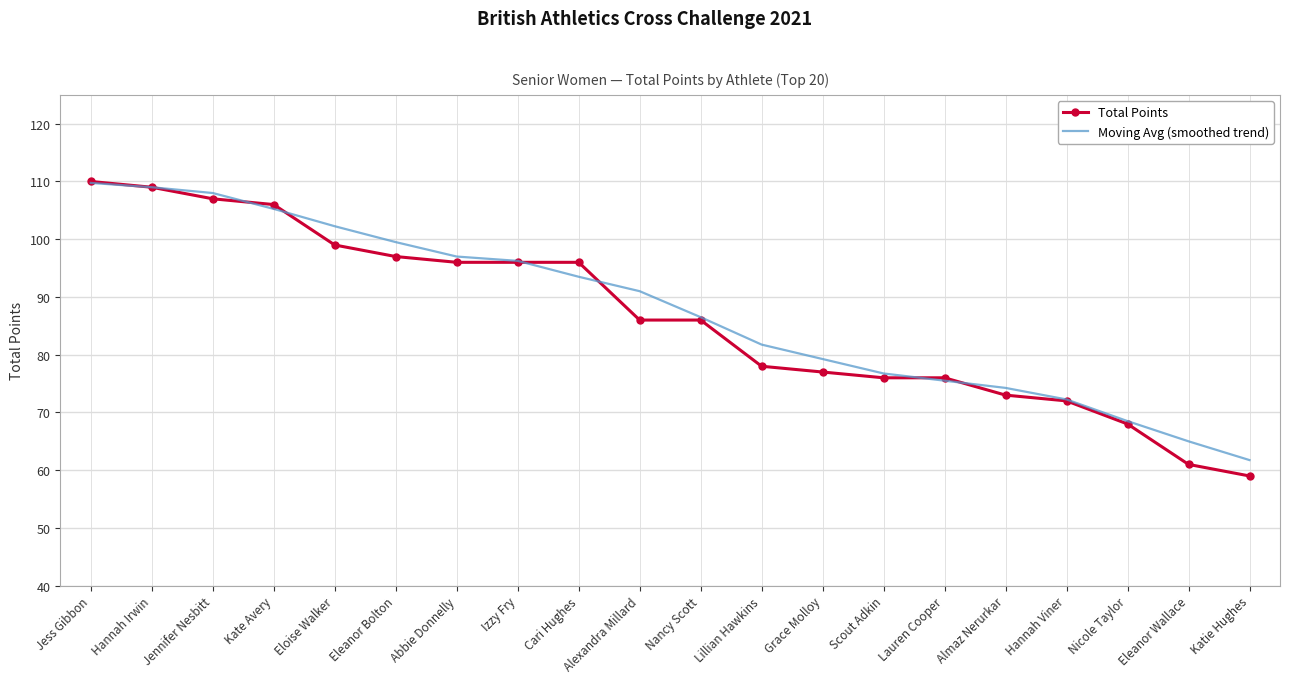

What is the minimum value shown in the chart?

59.0